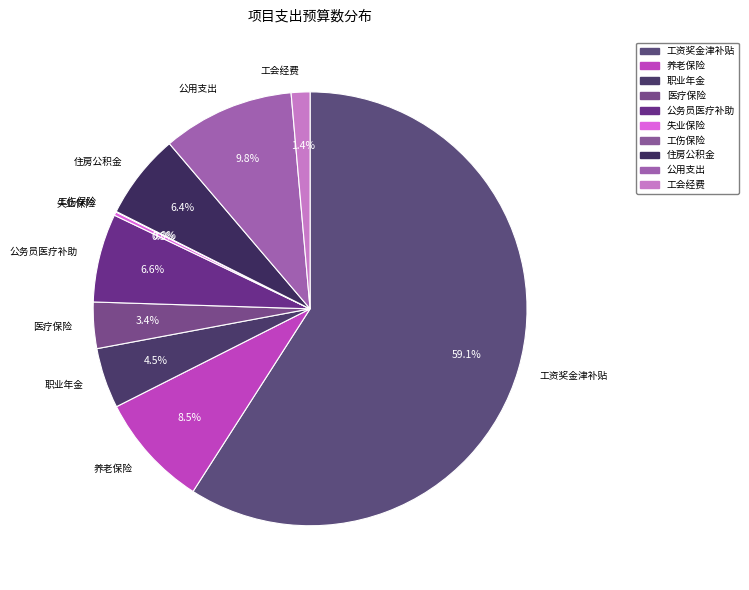

Which category accounts for the majority?

工资奖金津补贴